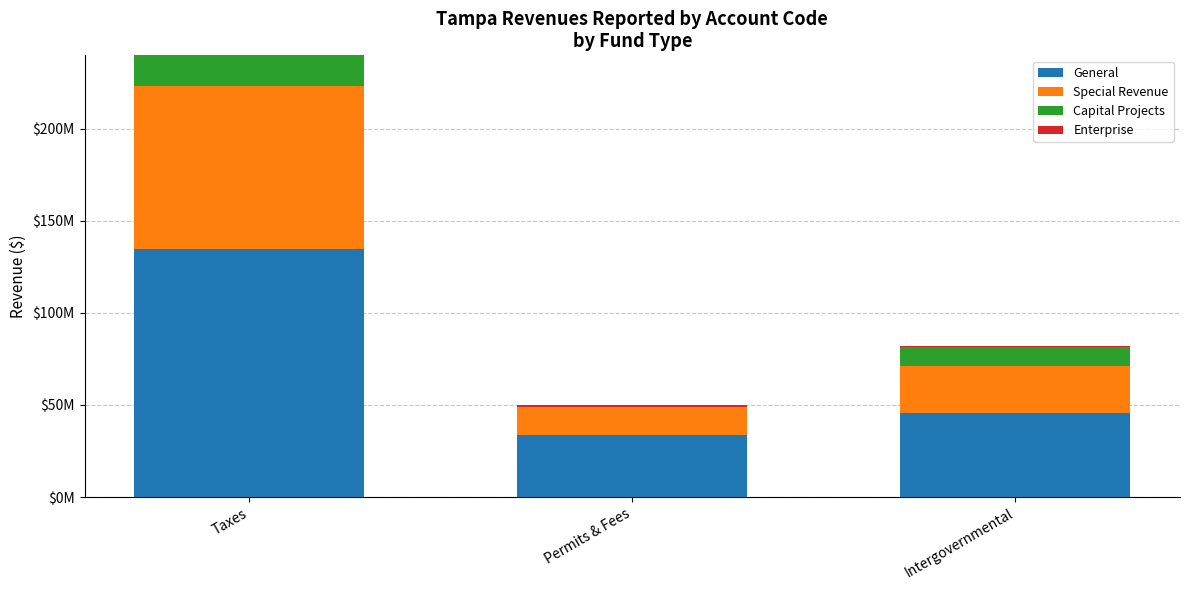

Are the bars horizontal?

No